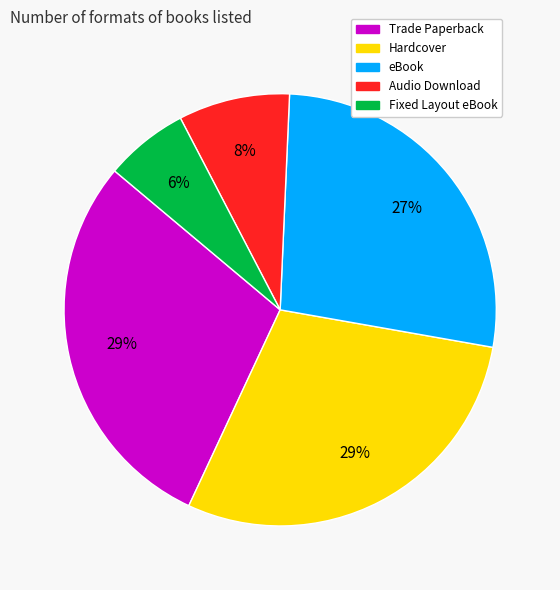

Is there a majority slice in this chart?

No